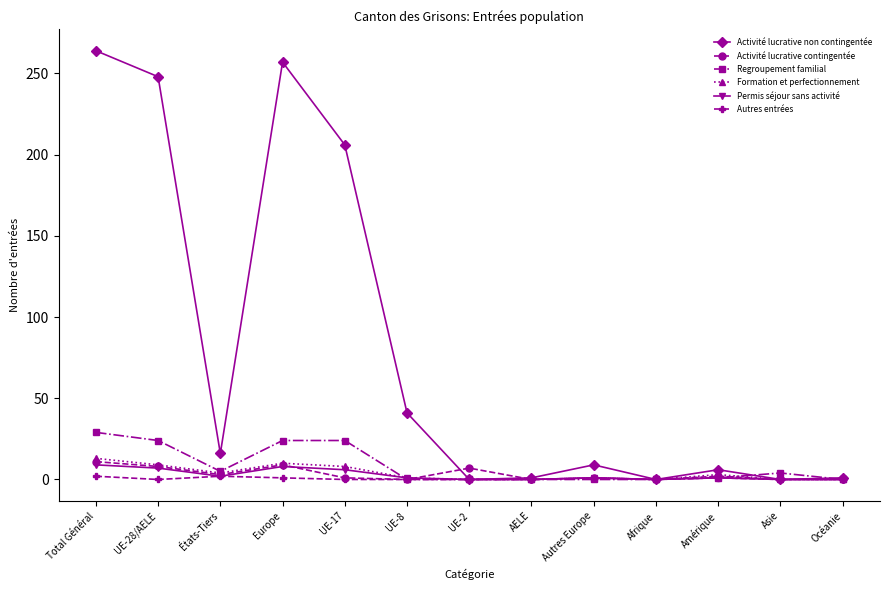

Does the chart display data point markers on the line(s)?

Yes